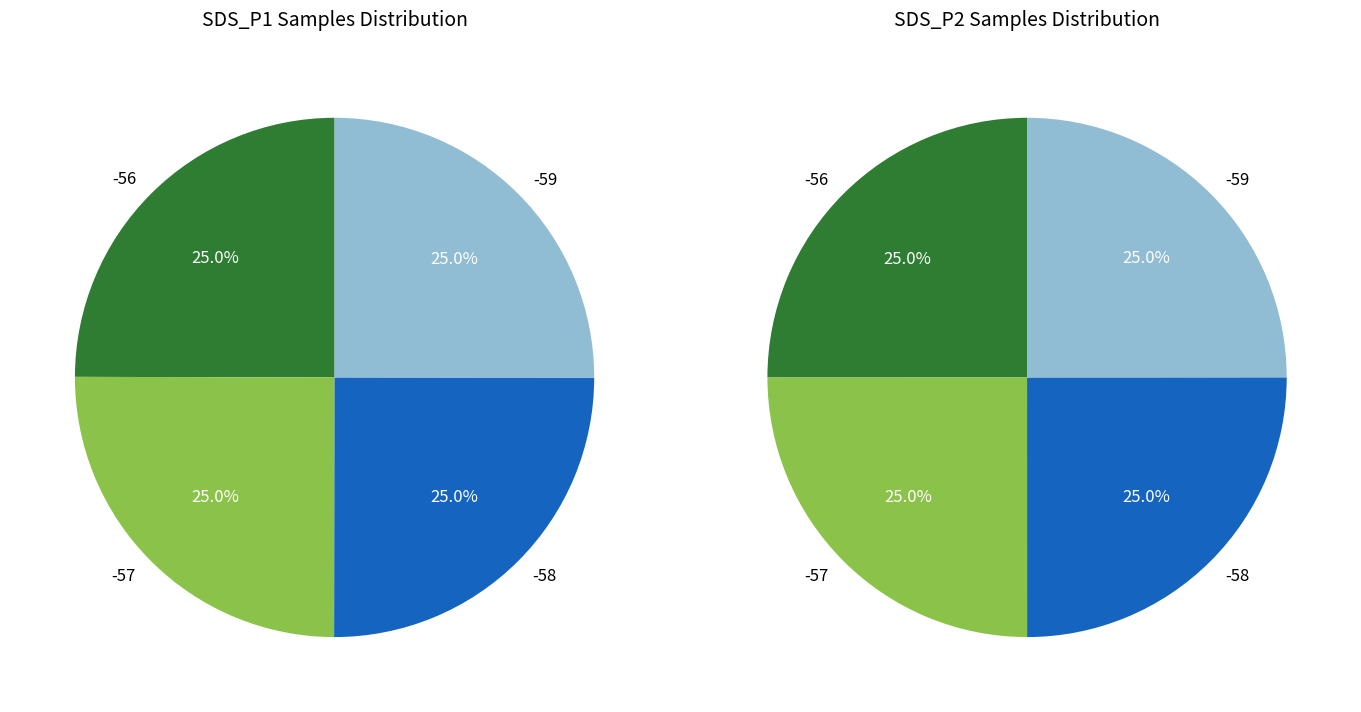

What portion of the pie excludes Signal -56?

75.0%